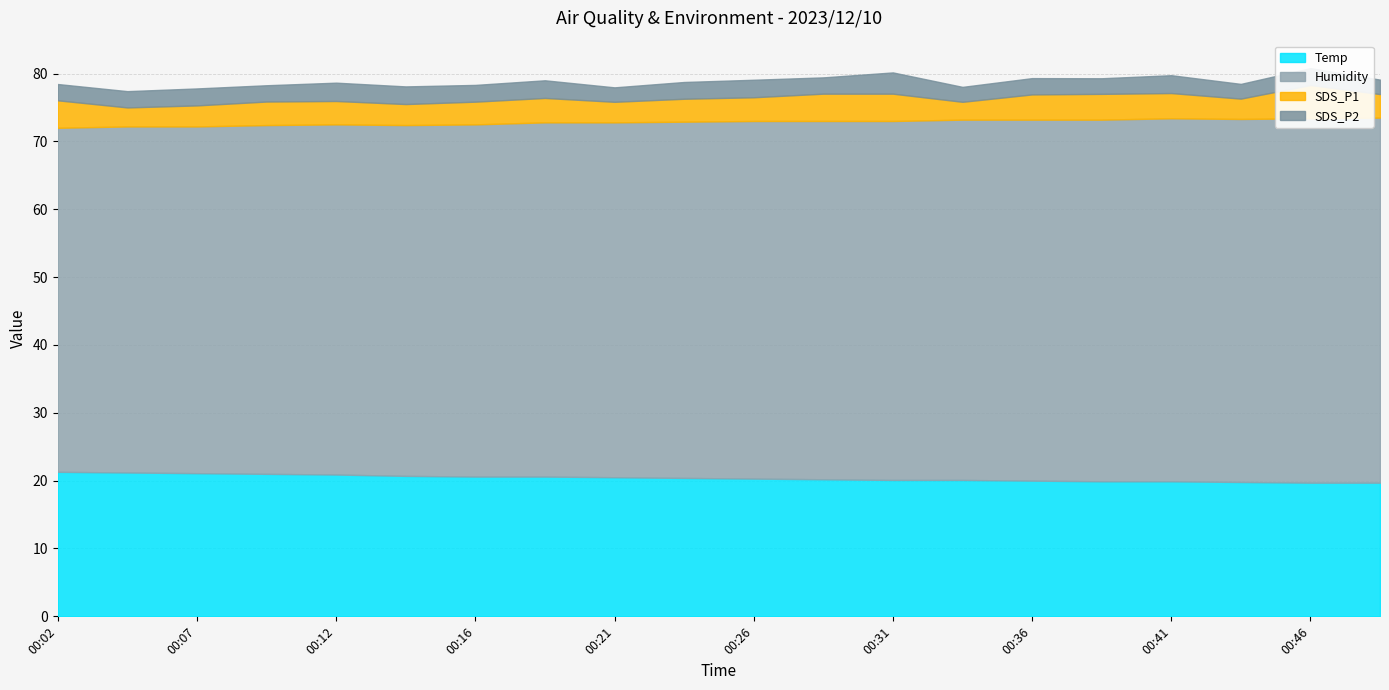

True or false: SDS_P2 and Humidity intersect in this chart.

False